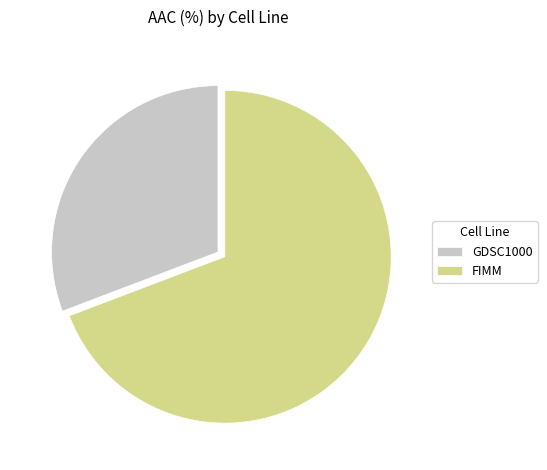

Which category has the smallest portion of the pie?

GDSC1000